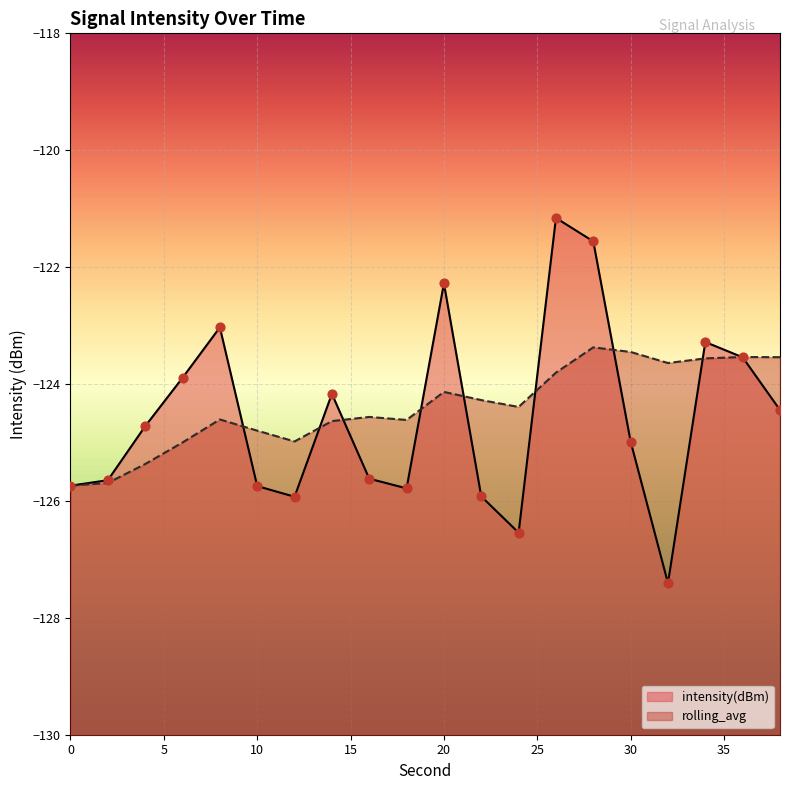

What are all the series names shown in the legend?

intensity(dBm), rolling_avg